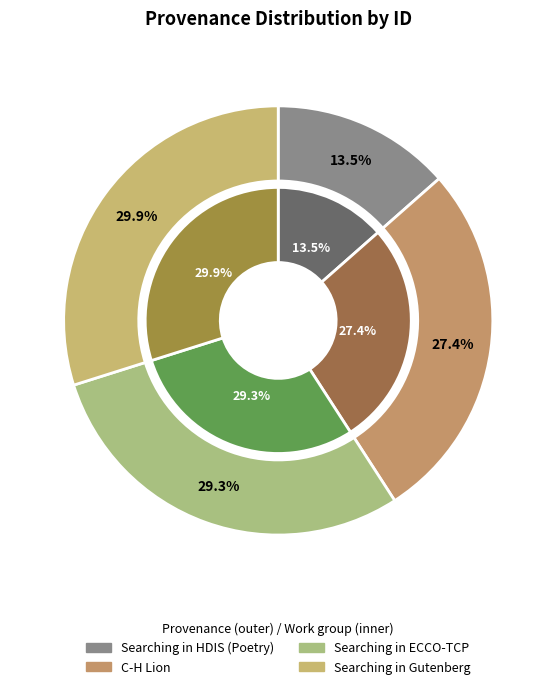

How many segments does this pie chart have?

4